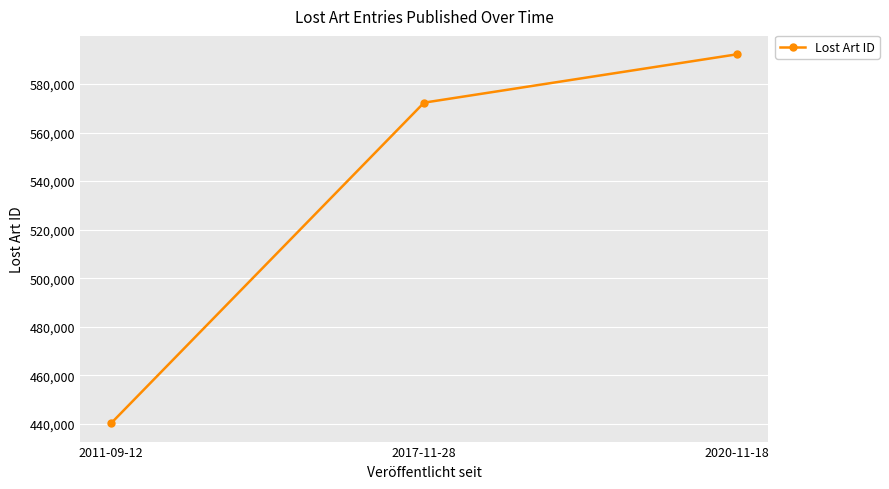

What is the difference between the maximum and second lowest values?

19924